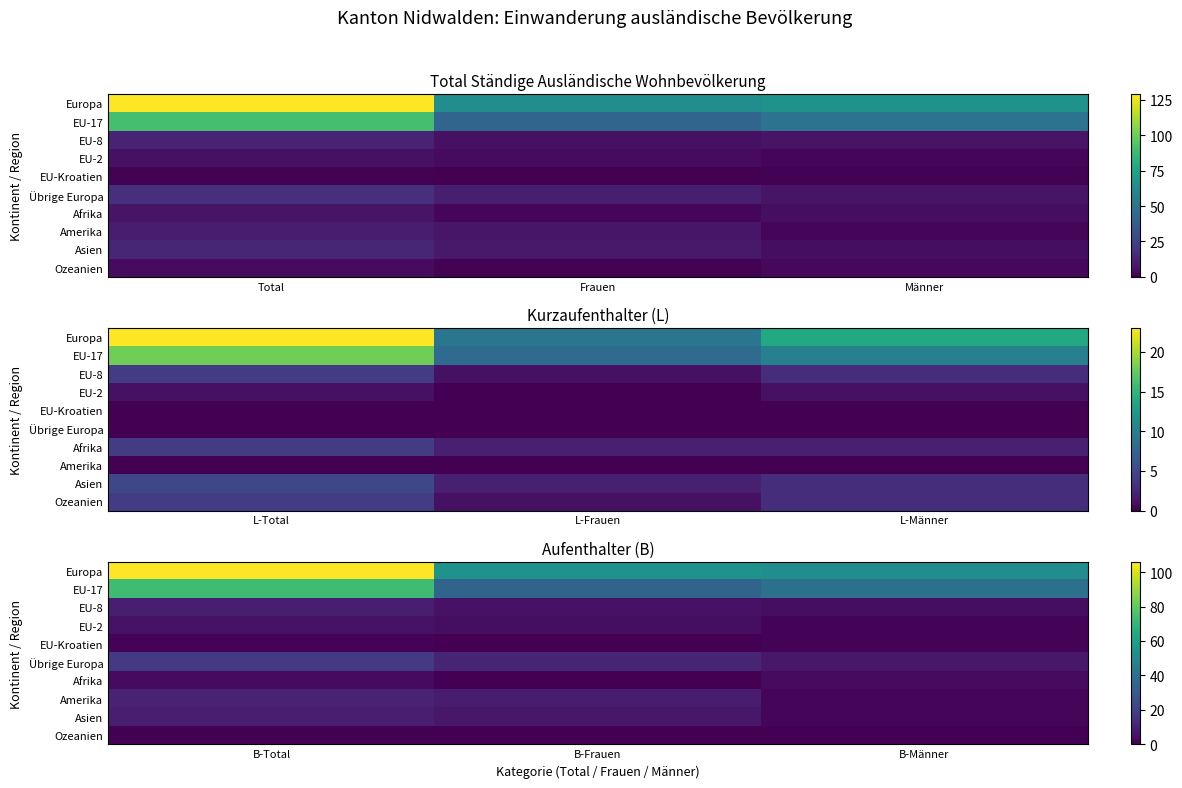

At which category does the chart reach its peak across all series?

B-Total